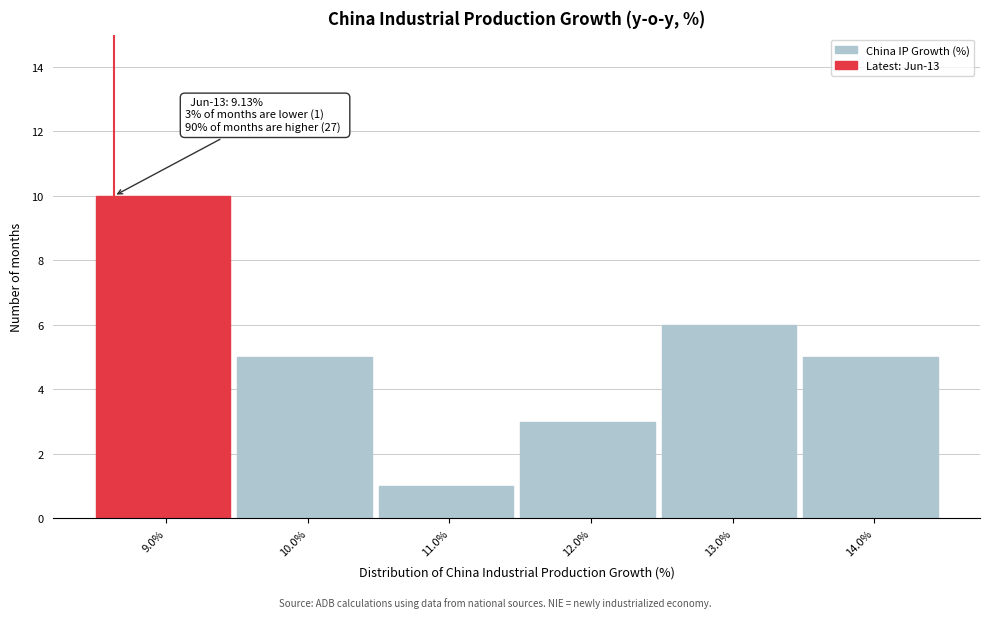

Reading left to right, what are all the values shown in this chart?

9.0%=10	10.0%=5	11.0%=1	12.0%=3	13.0%=6	14.0%=5